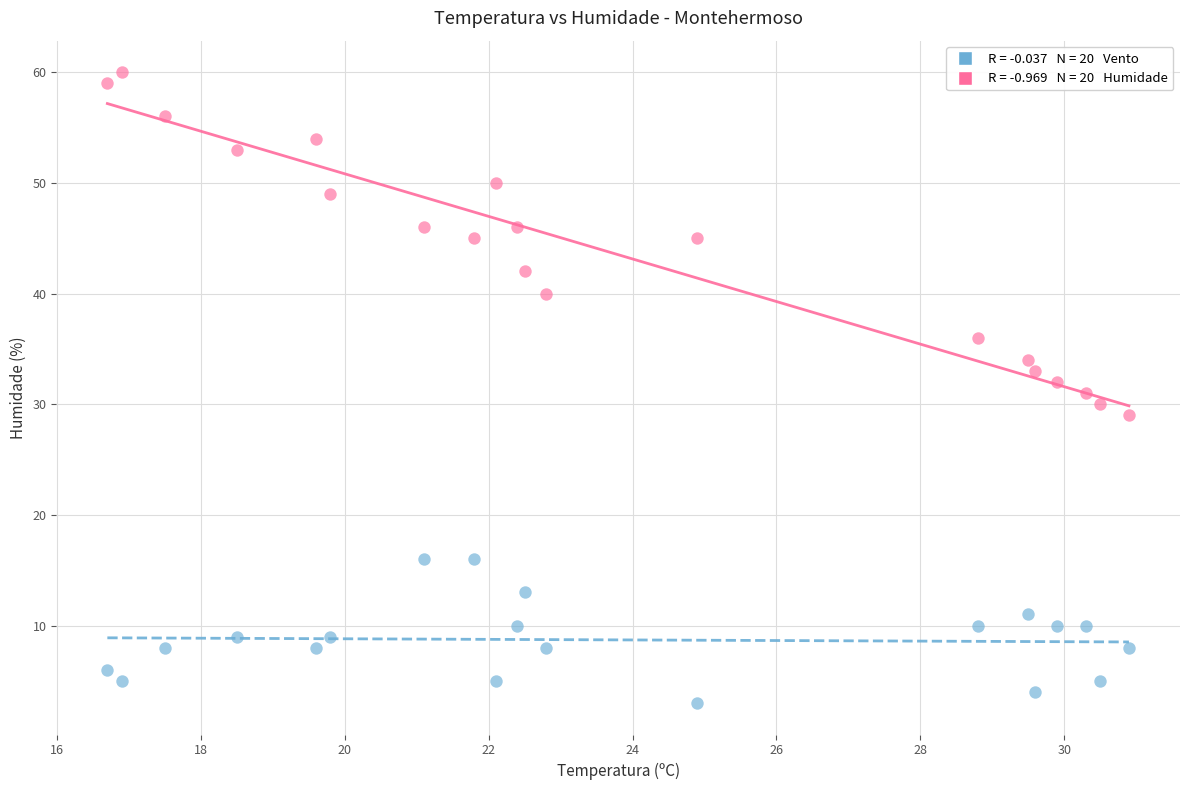

Across all data points, what is the range of Y values (max minus min)?

57